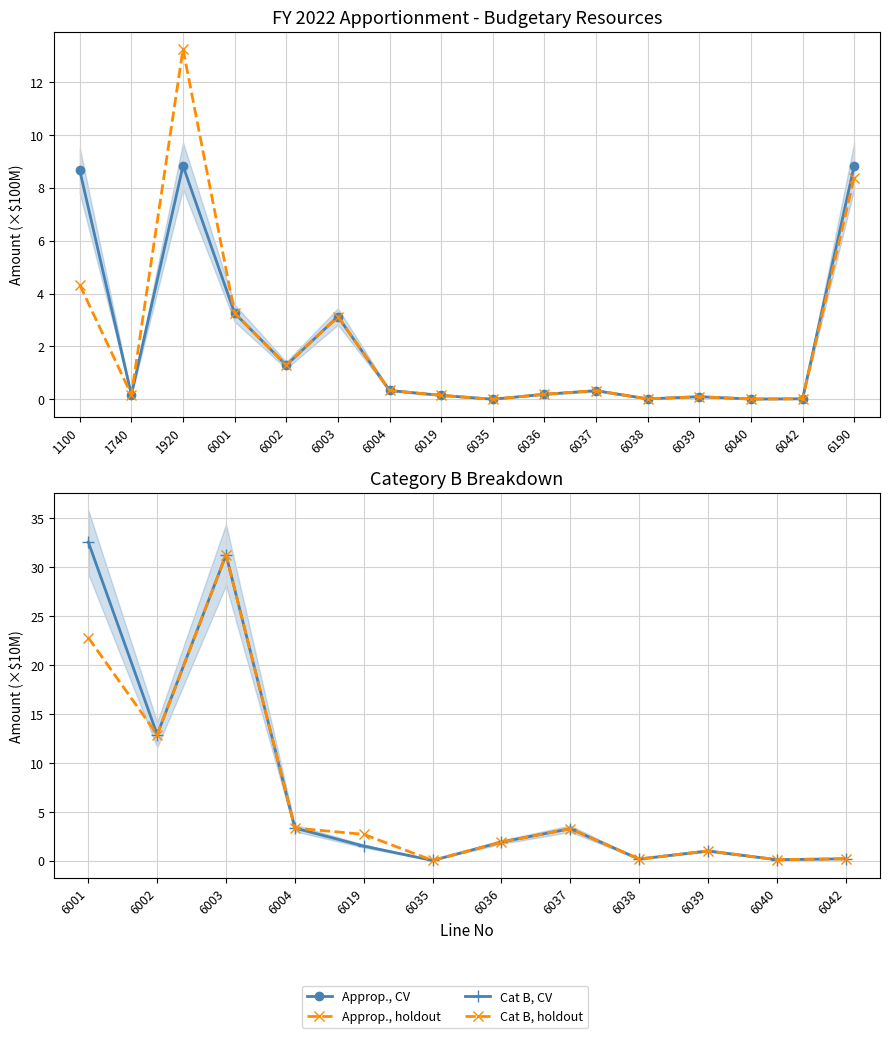

What is the maximum value shown in the chart?

8.8